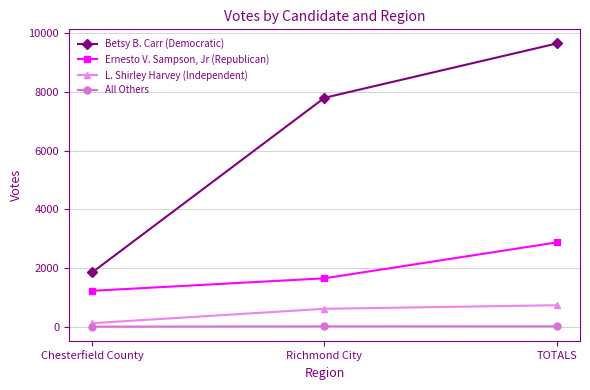

At which label is Betsy B. Carr (Democratic) closest to 5751?

Richmond City